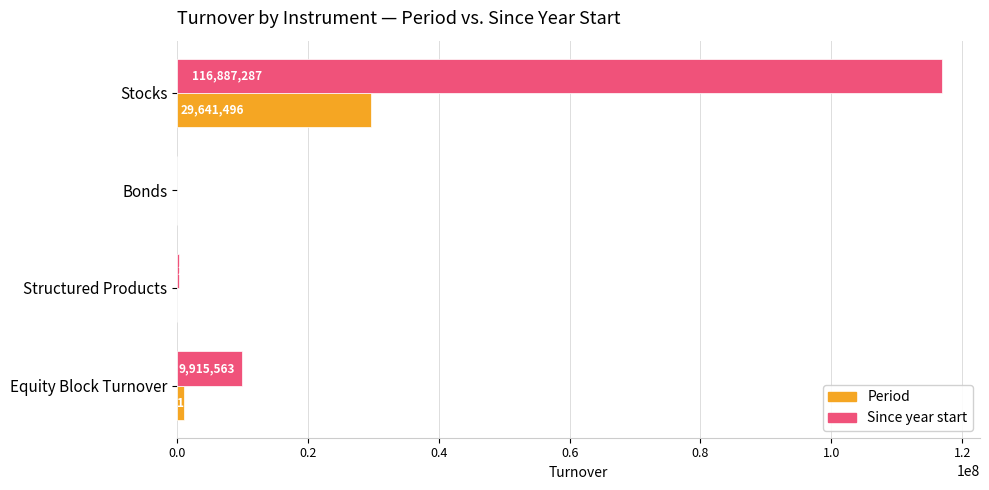

Where is Period nearest to the value 14821484?

Equity Block Turnover